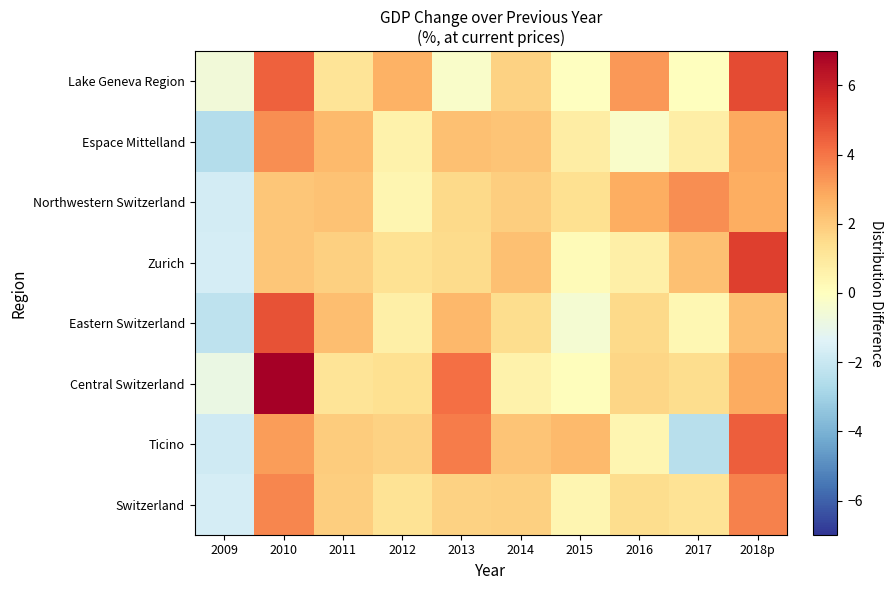

At 2011, list the series in order from largest to smallest.

Espace Mittelland, Eastern Switzerland, Northwestern Switzerland, Ticino, Switzerland, Zurich, Lake Geneva Region, Central Switzerland